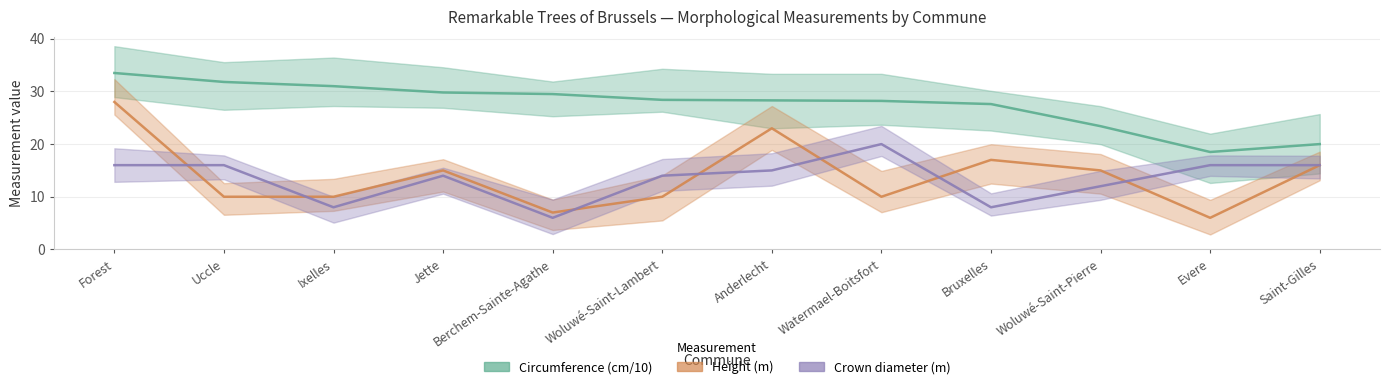

At which label does Height (m) first exceed 15?

Forest